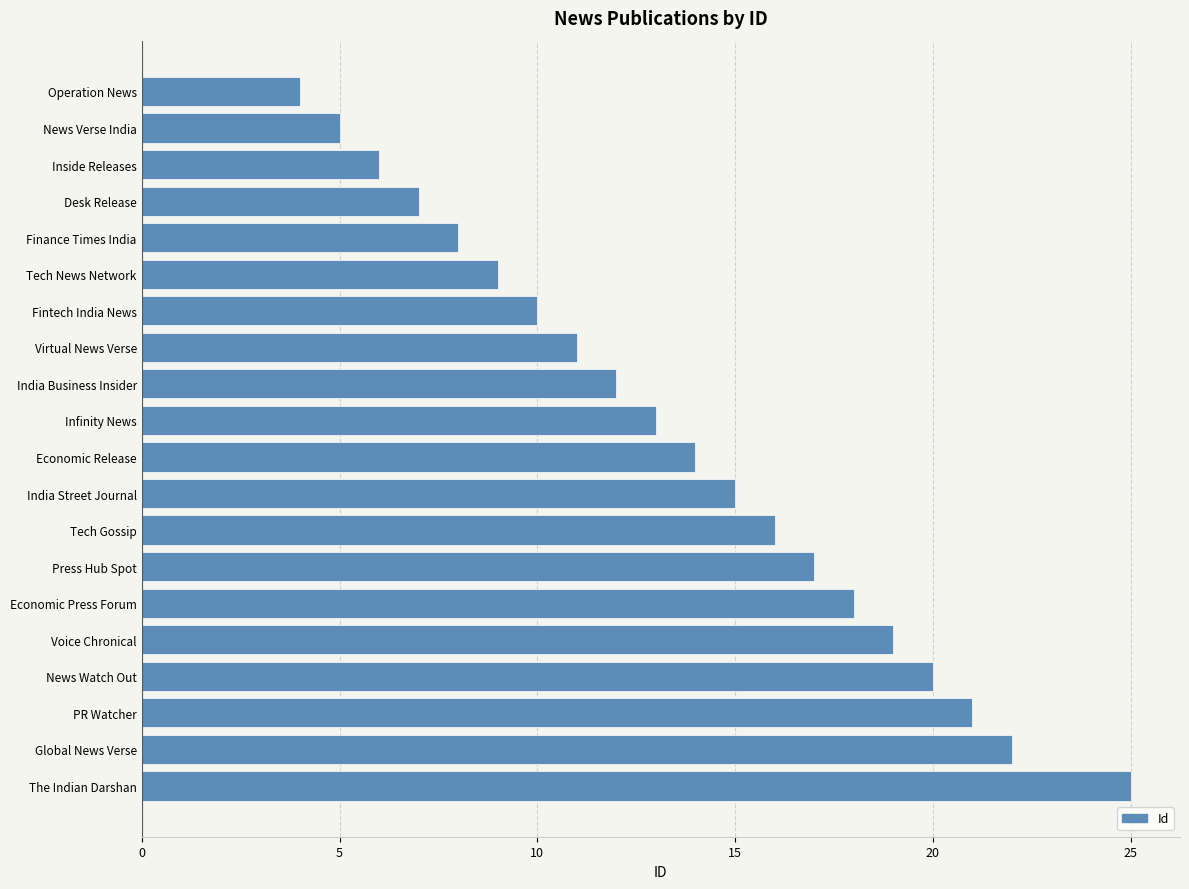

Rank the categories by value from highest to lowest.

The Indian Darshan, Global News Verse, PR Watcher, News Watch Out, Voice Chronical, Economic Press Forum, Press Hub Spot, Tech Gossip, India Street Journal, Economic Release, Infinity News, India Business Insider, Virtual News Verse, Fintech India News, Tech News Network, Finance Times India, Desk Release, Inside Releases, News Verse India, Operation News